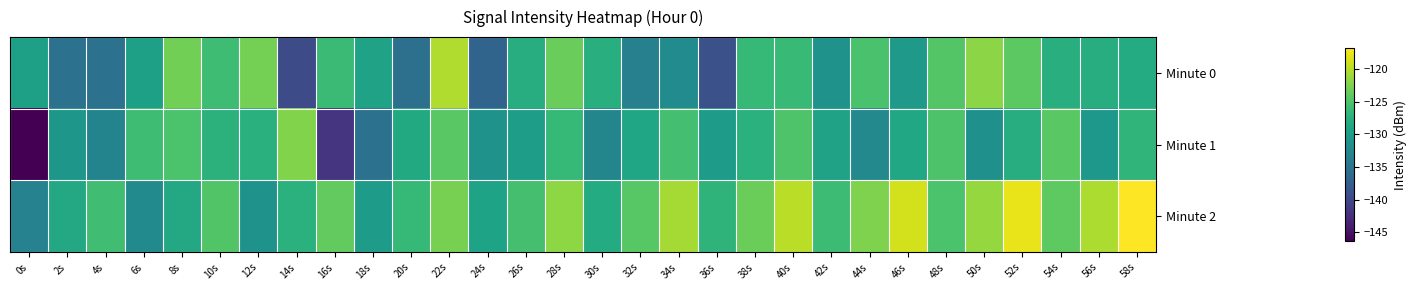

List the series in order of their peak value, lowest first.

Minute 1, Minute 0, Minute 2